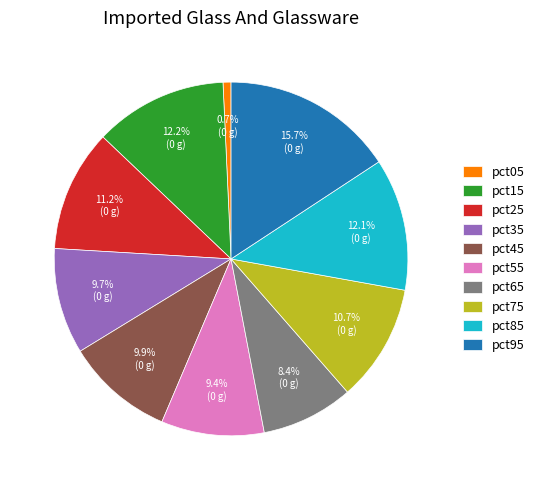

To the nearest percent, what is the difference between the largest and smallest slice percentages?

15%